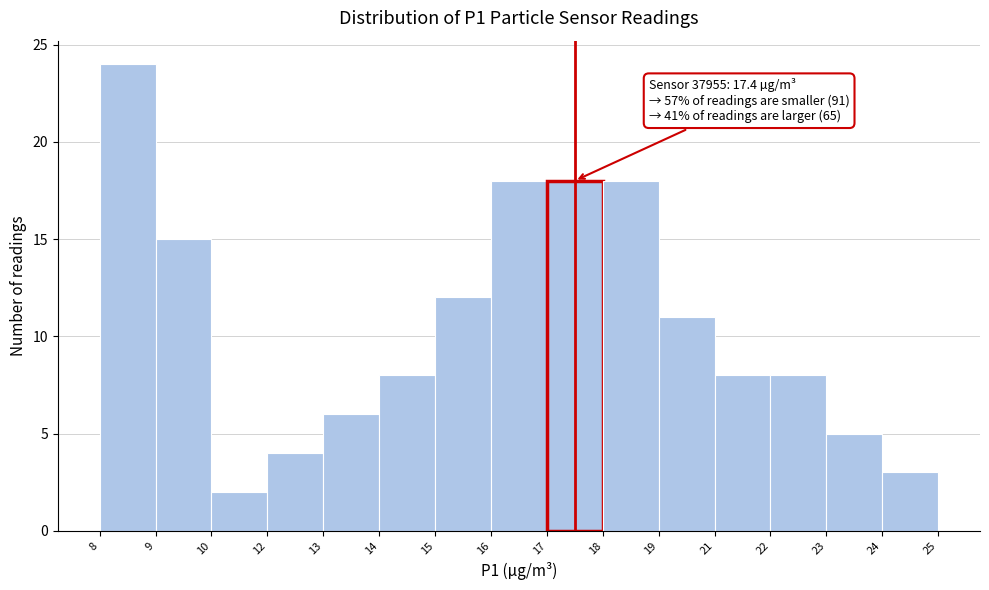

Reading right to left, transcribe all the data shown in this chart.

3	5	8	8	11	18	18	18	12	8	6	4	2	15	24